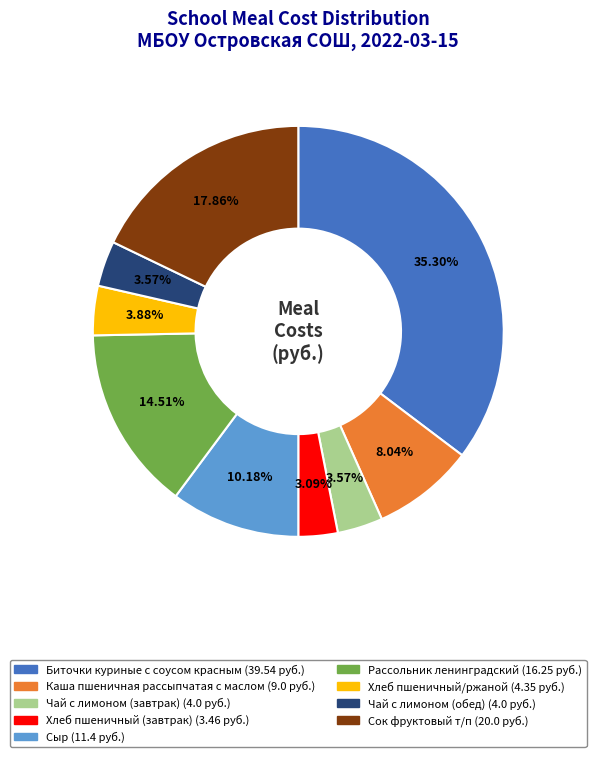

To the nearest percent, what portion does Каша пшеничная рассыпчатая с маслом represent?

8%